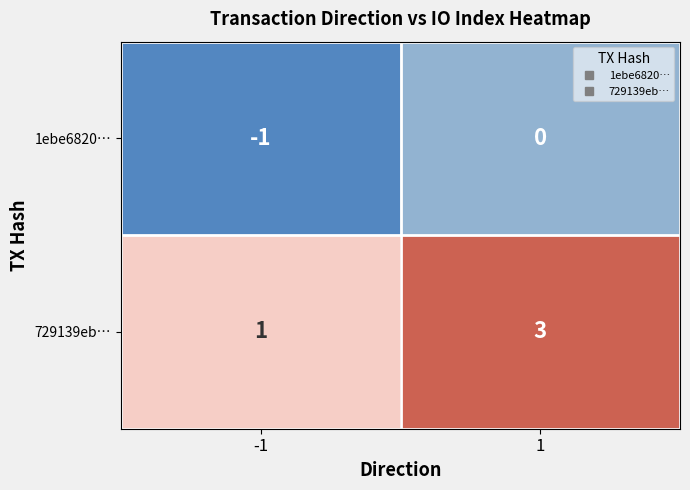

Between -1 and 1, which series saw the biggest shift?

729139eb…